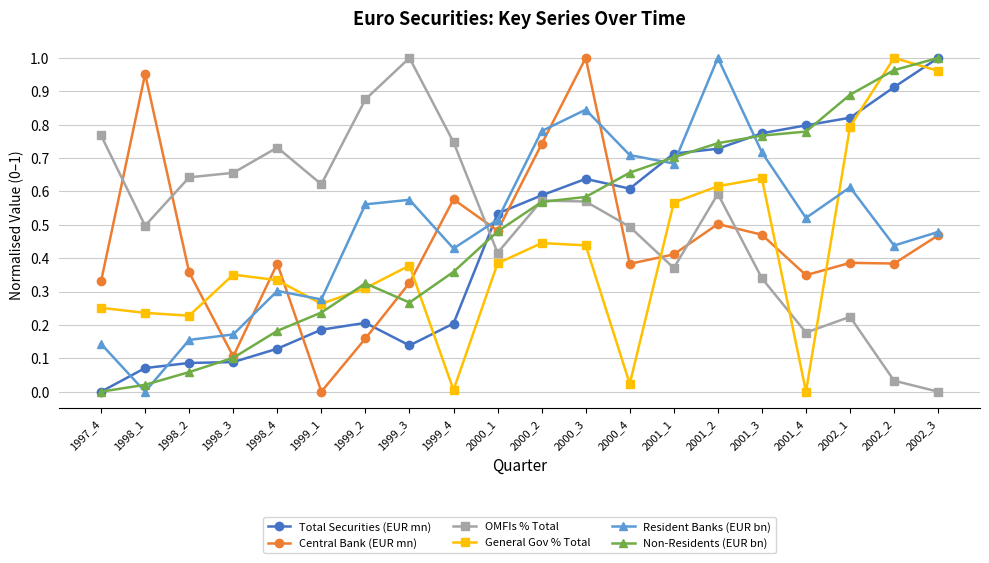

Which category has the highest value in the Central Bank (EUR mn) series?

2000_3